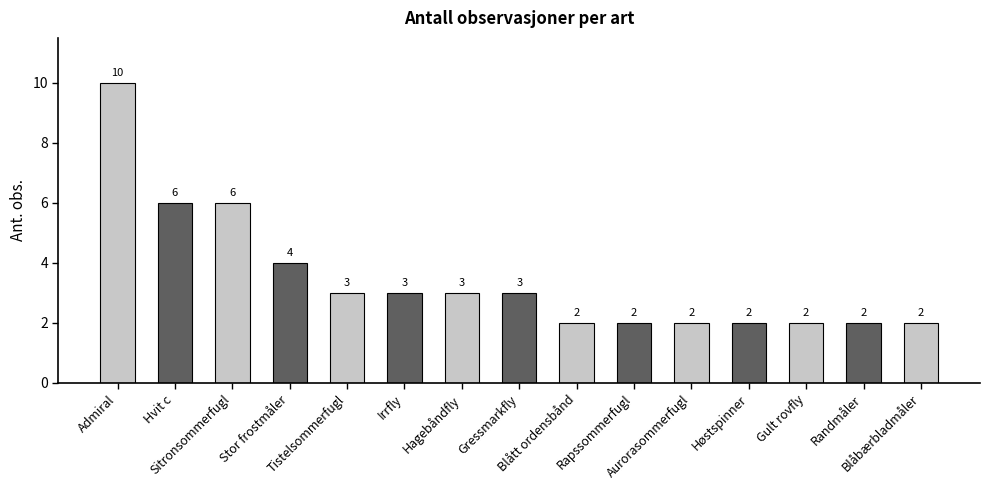

Reading left to right, extract all data points from this chart.

10	6	6	4	3	3	3	3	2	2	2	2	2	2	2